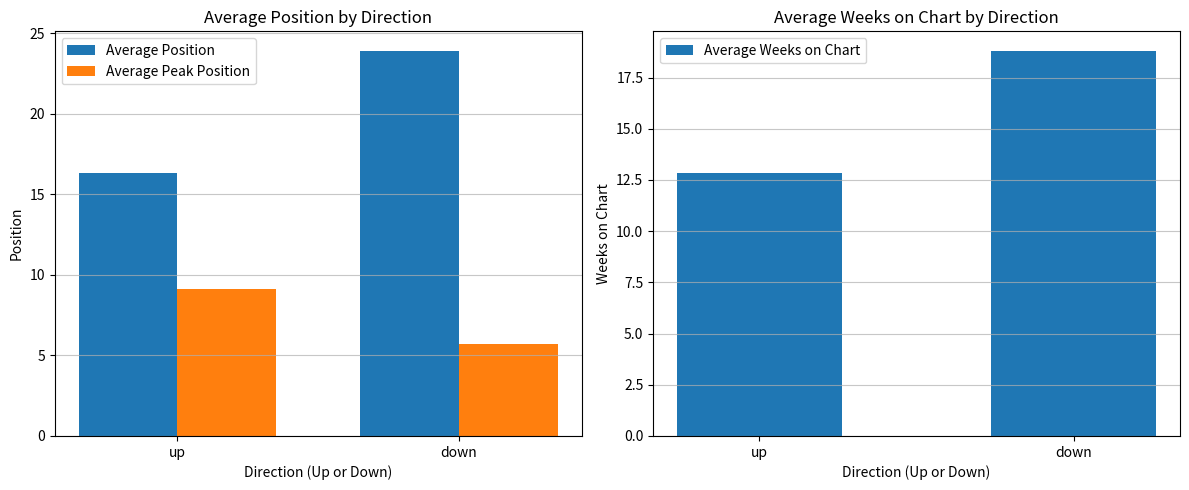

Which series has the largest total across all categories?

Average Position